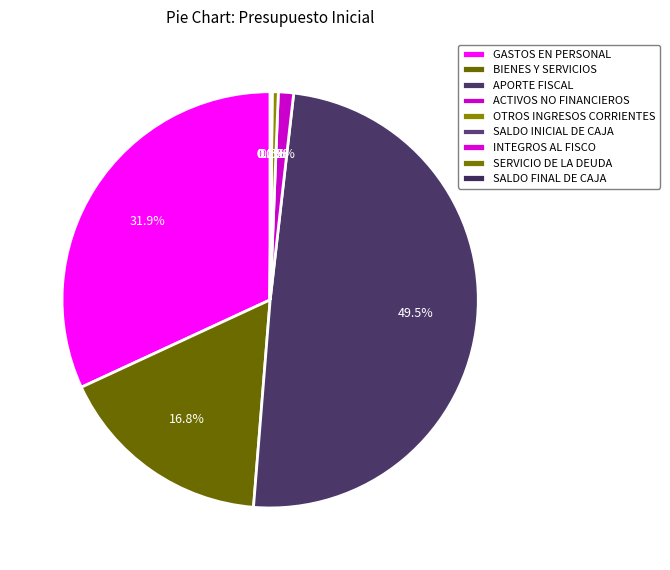

Which slice is the largest?

APORTE FISCAL